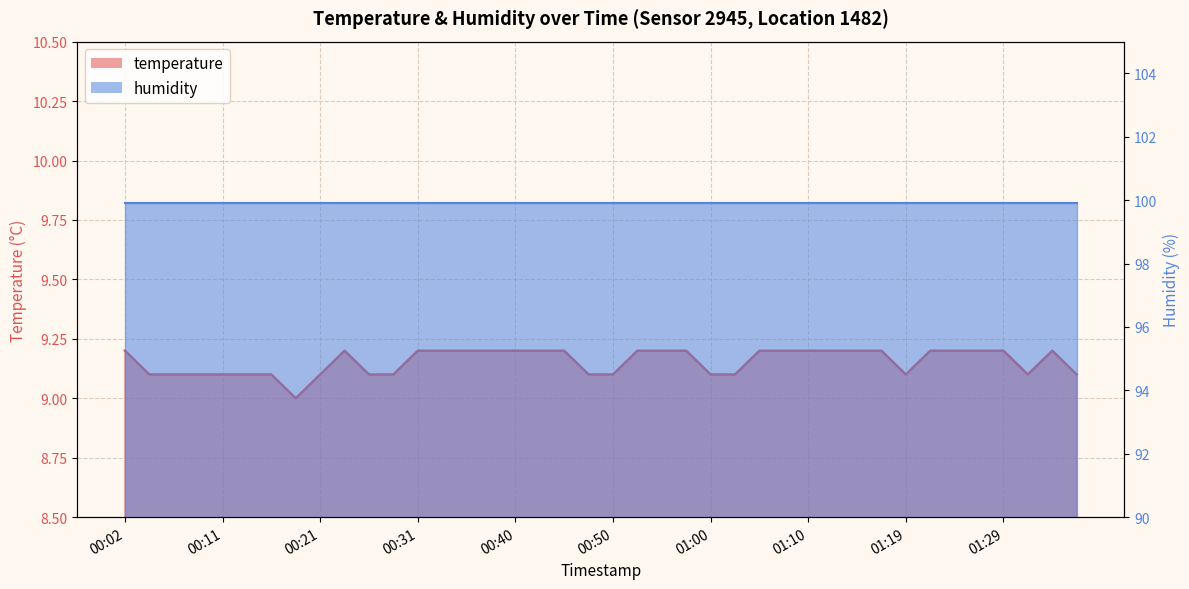

How many values exceed 9?

39